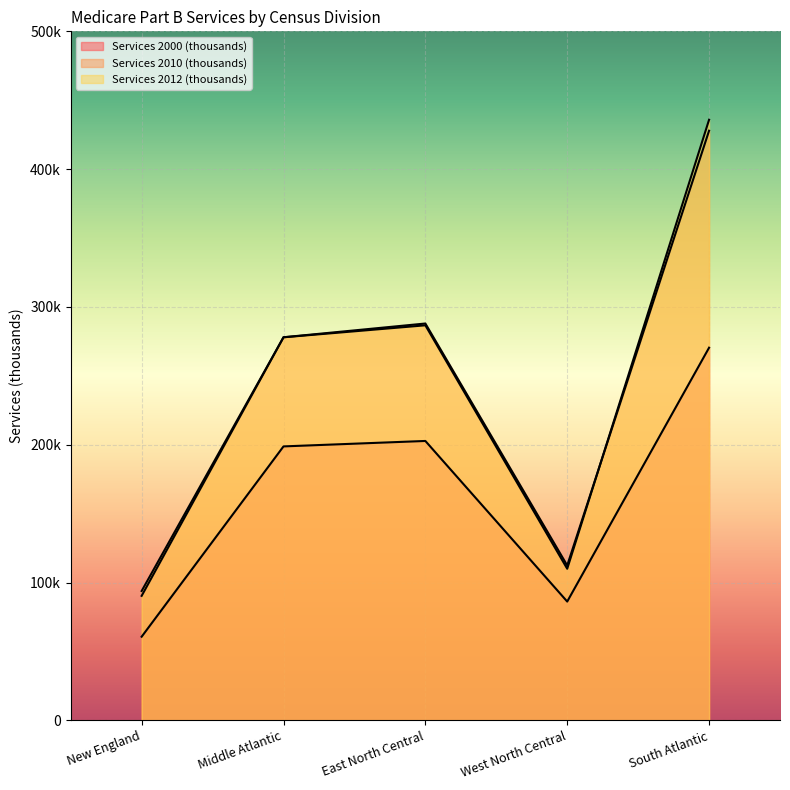

What is the label of the 3rd point from the left?

East North Central